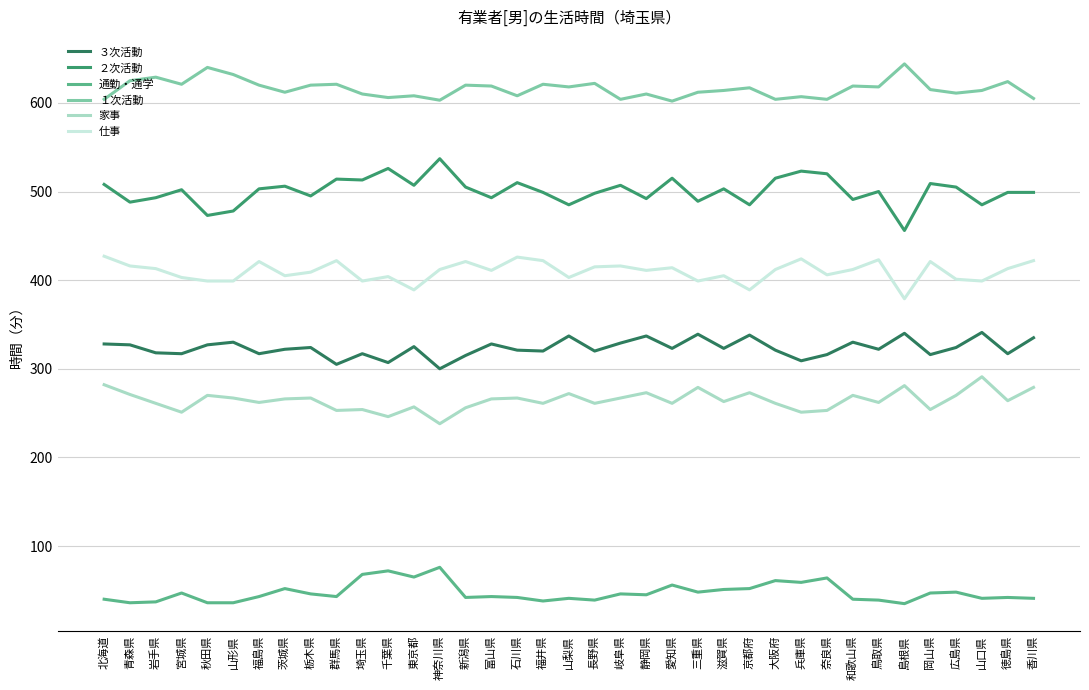

What is the spread (max minus min) of values at 茨城県?

560